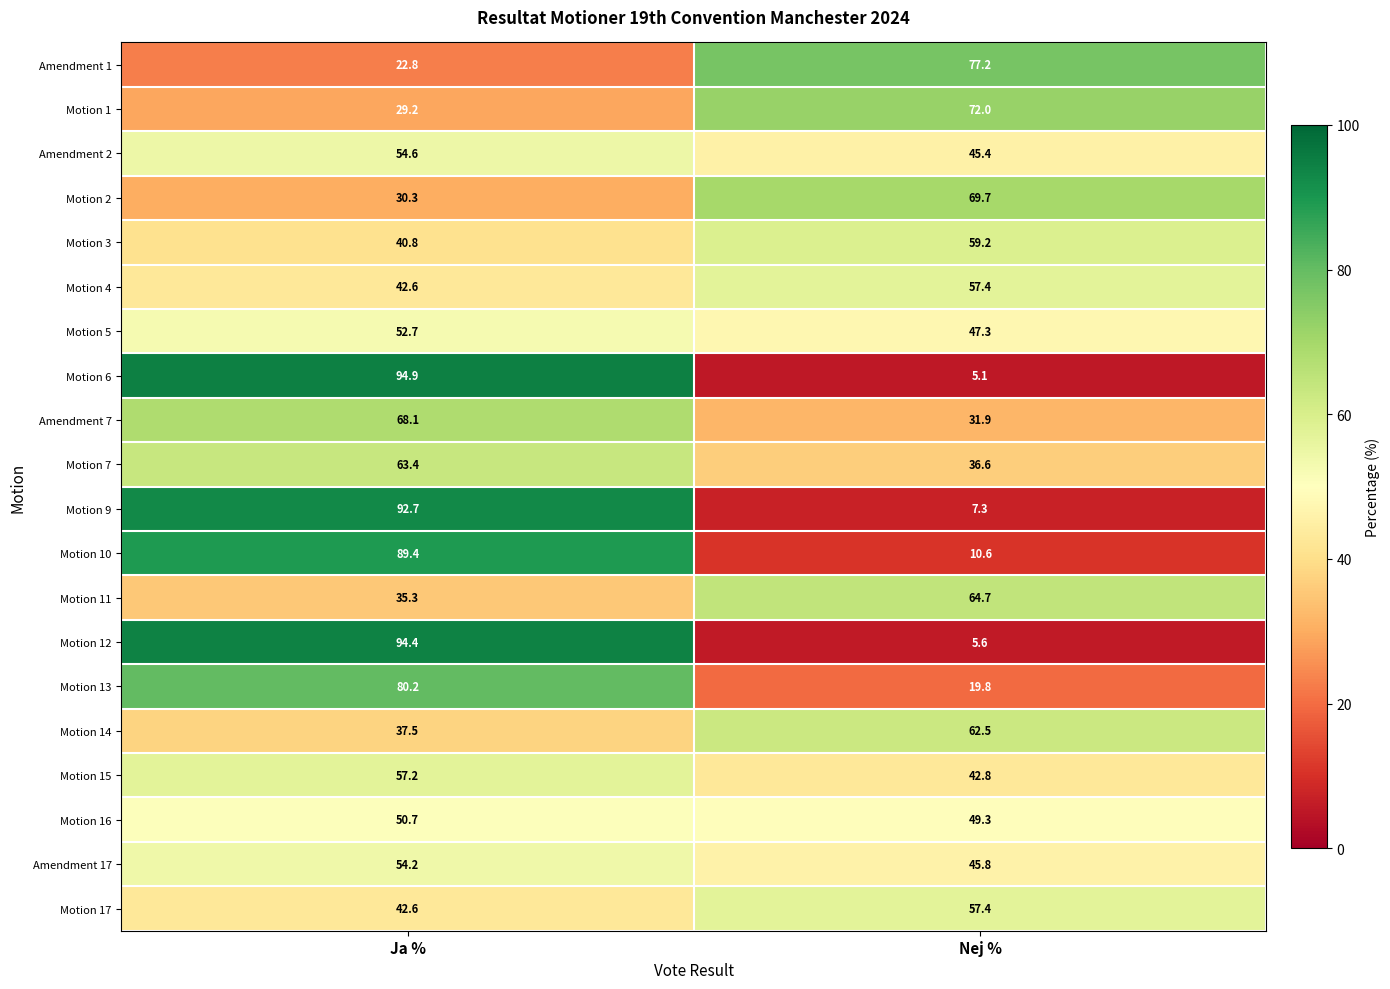

List the labels in order of Motion 14 value, largest first.

Nej %, Ja %